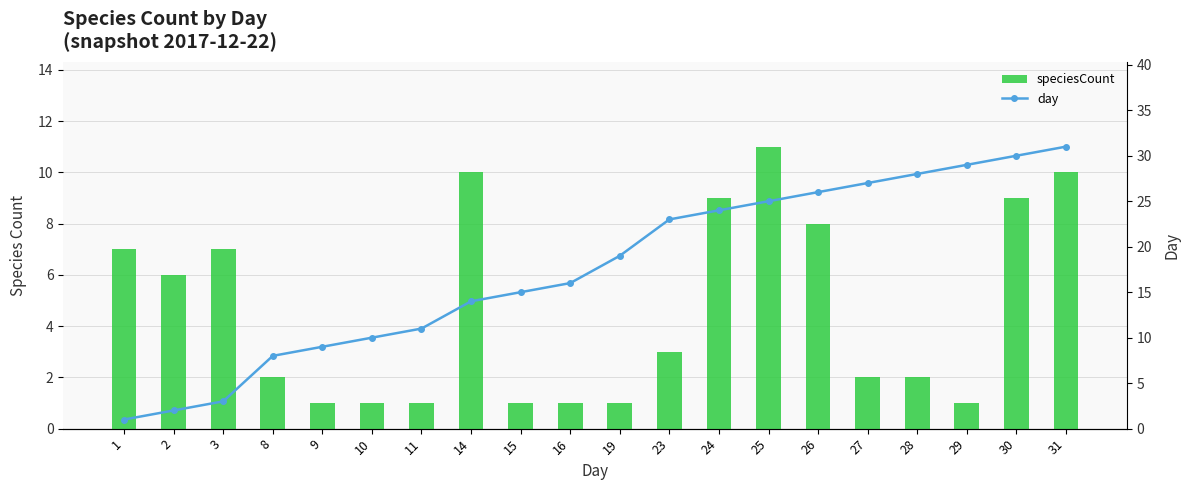

Is the value of speciesCount at 28 greater than the value of day at 26?

No